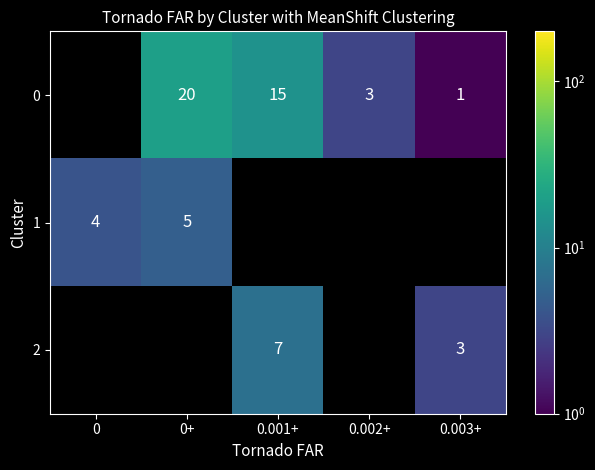

What is the sum of the 0 values at 0.003+ and 0.002+?

4